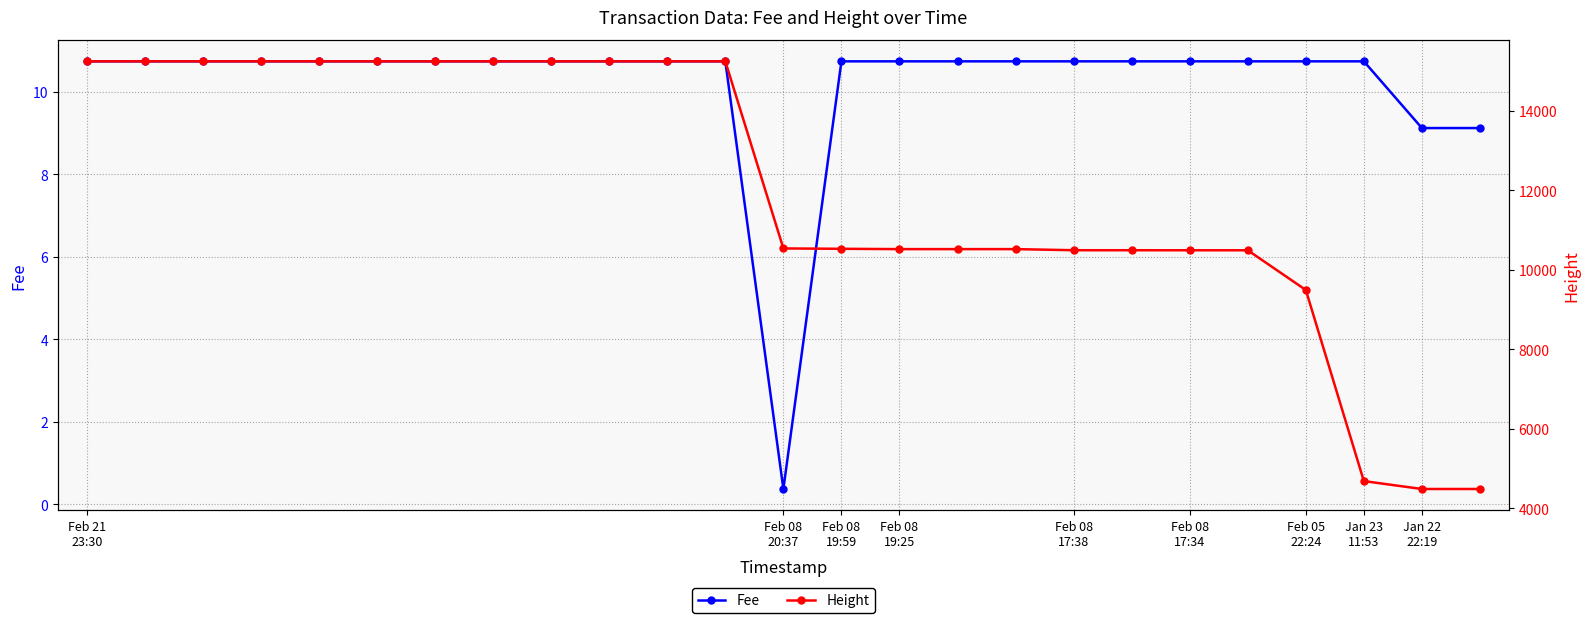

Which series changed the most between Feb 05
22:24 and 20?

Height